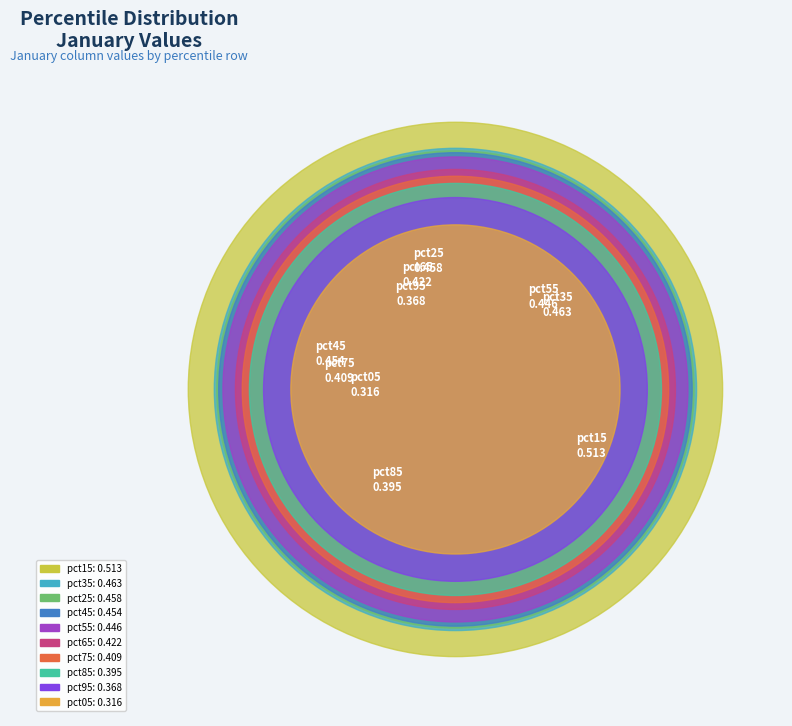

Between pct65 and pct15, which is larger?

pct15